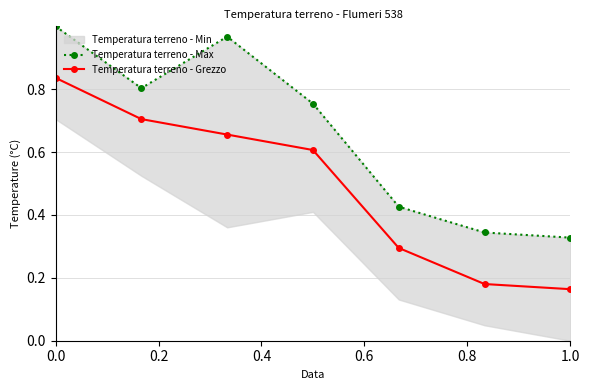

Count the Temperatura terreno - Grezzo values in the range 0 to 1.

7